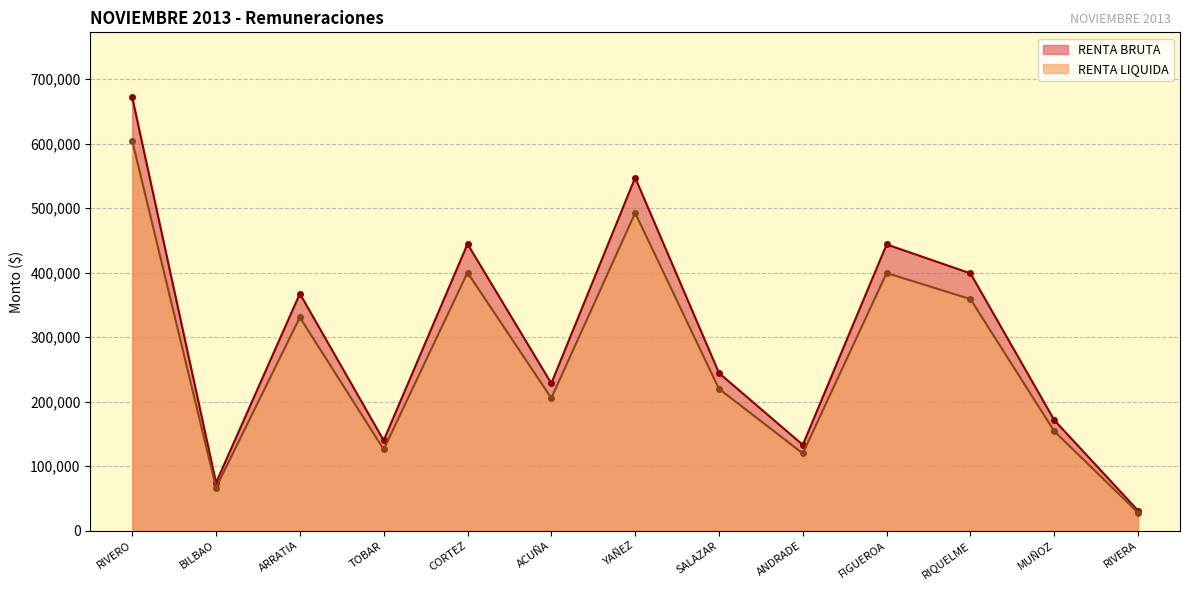

Is it true that RENTA LIQUIDA equals 42243 at ANDRADE?

False